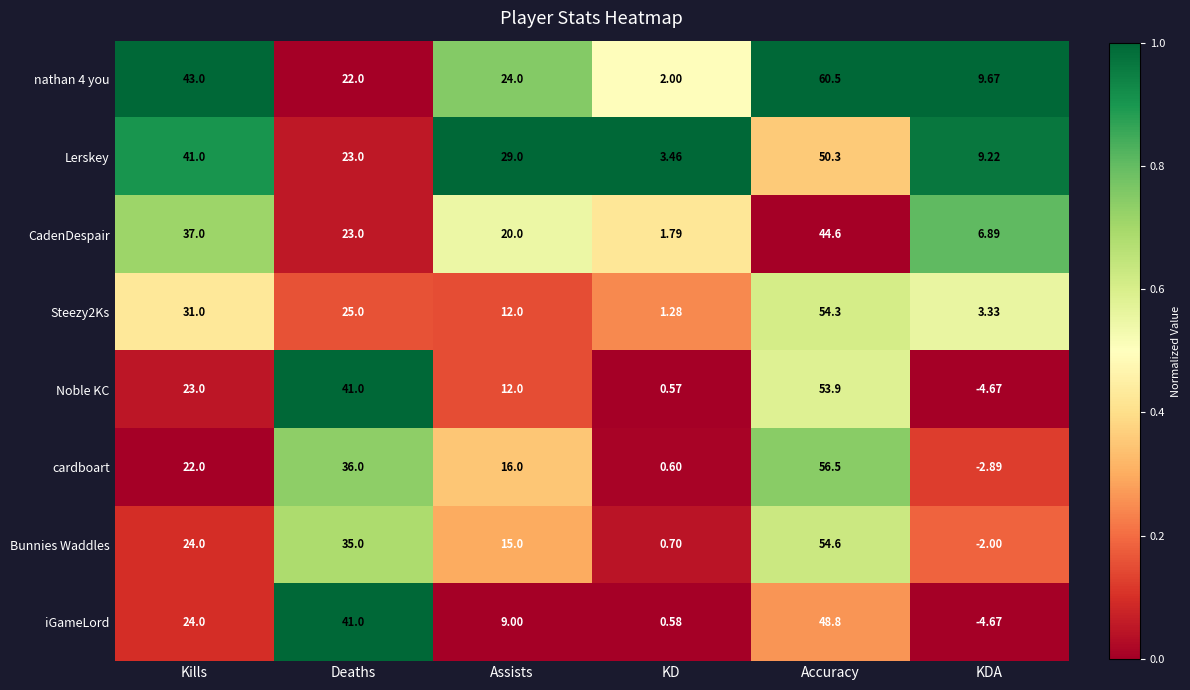

Which series has the widest spread of values?

cardboart